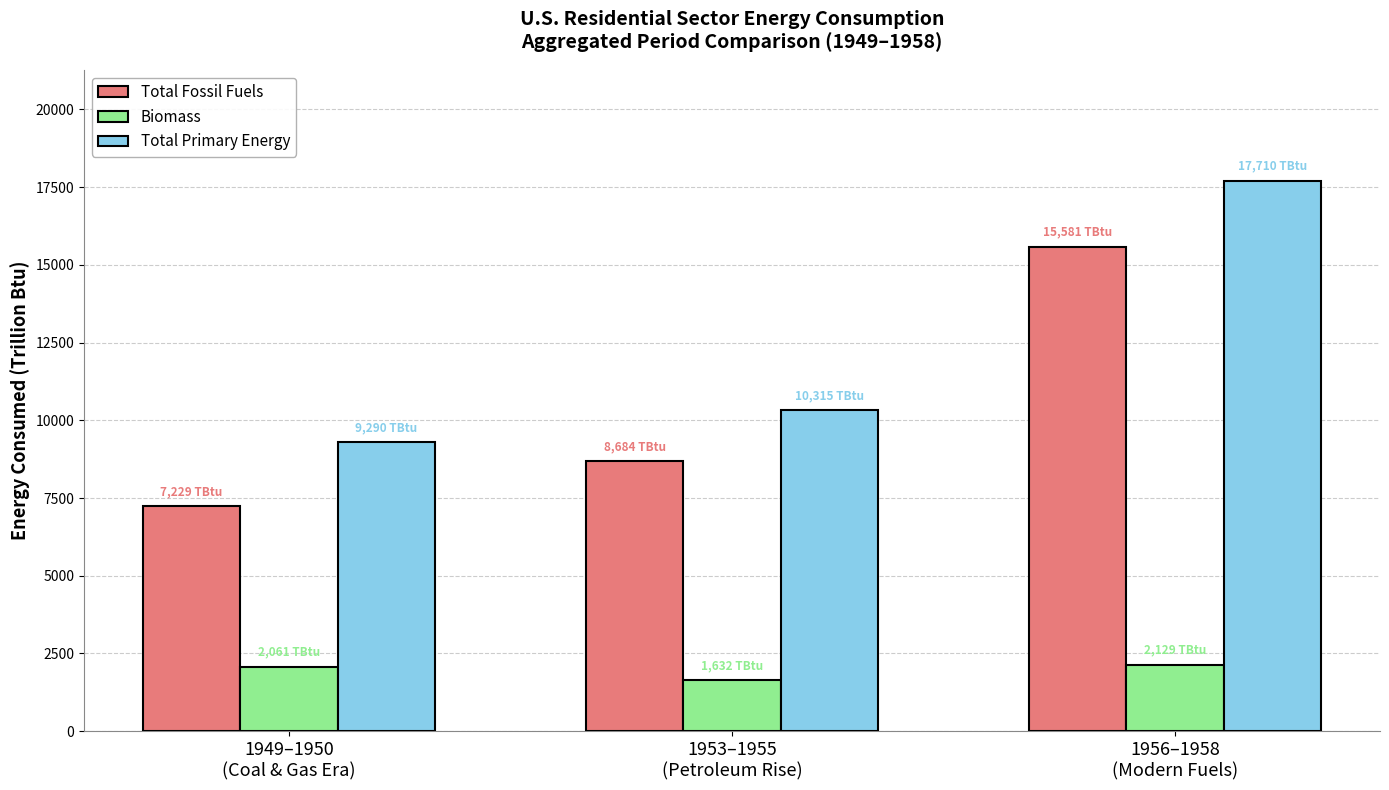

What is the lowest value of the Total Fossil Fuels series?

7229.4